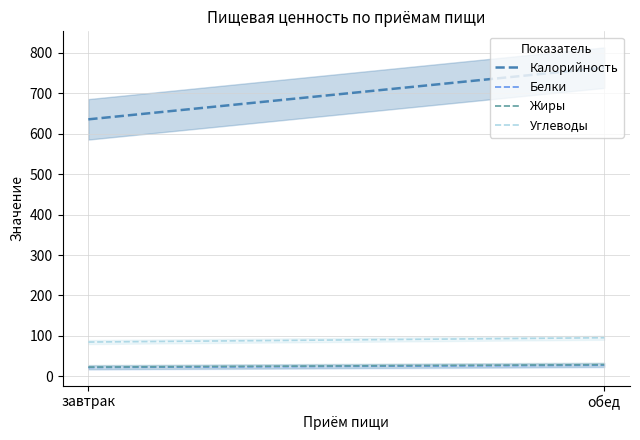

List the series in order of their peak value, lowest first.

Белки, Жиры, Углеводы, Калорийность